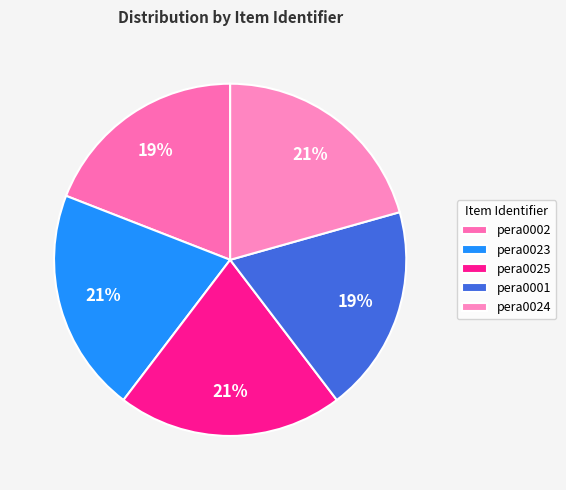

How many slices are in this pie chart?

5